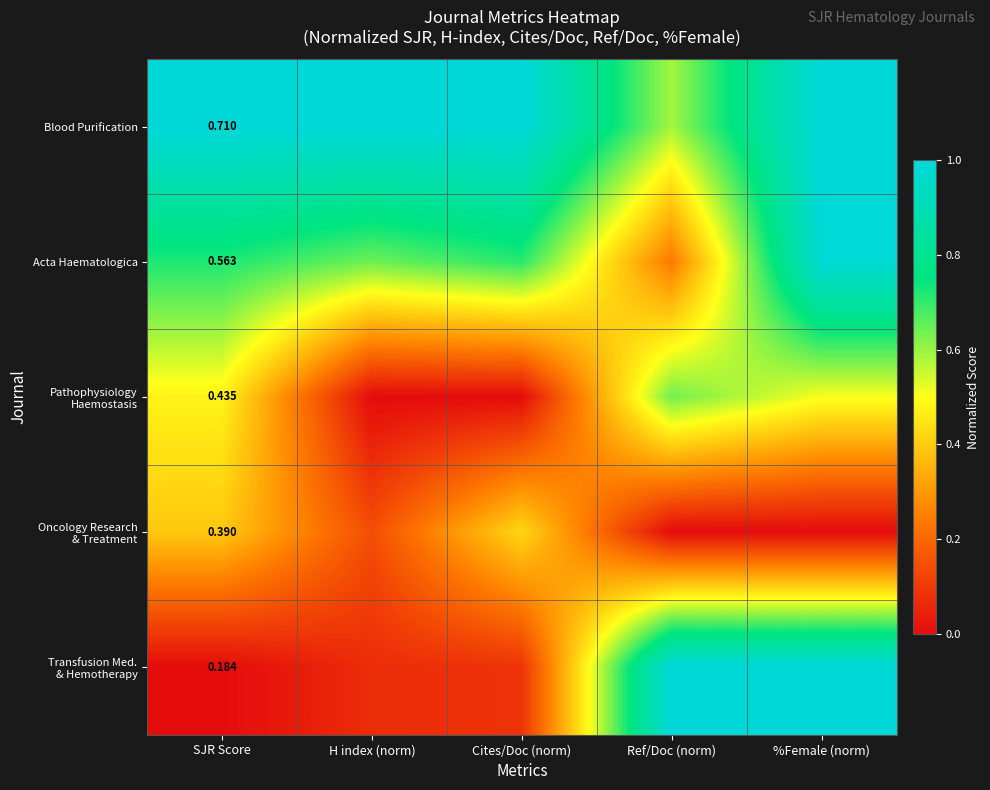

Is it true that Transfusion Med. & Hemotherapy equals 0.0 at H index (norm)?

False